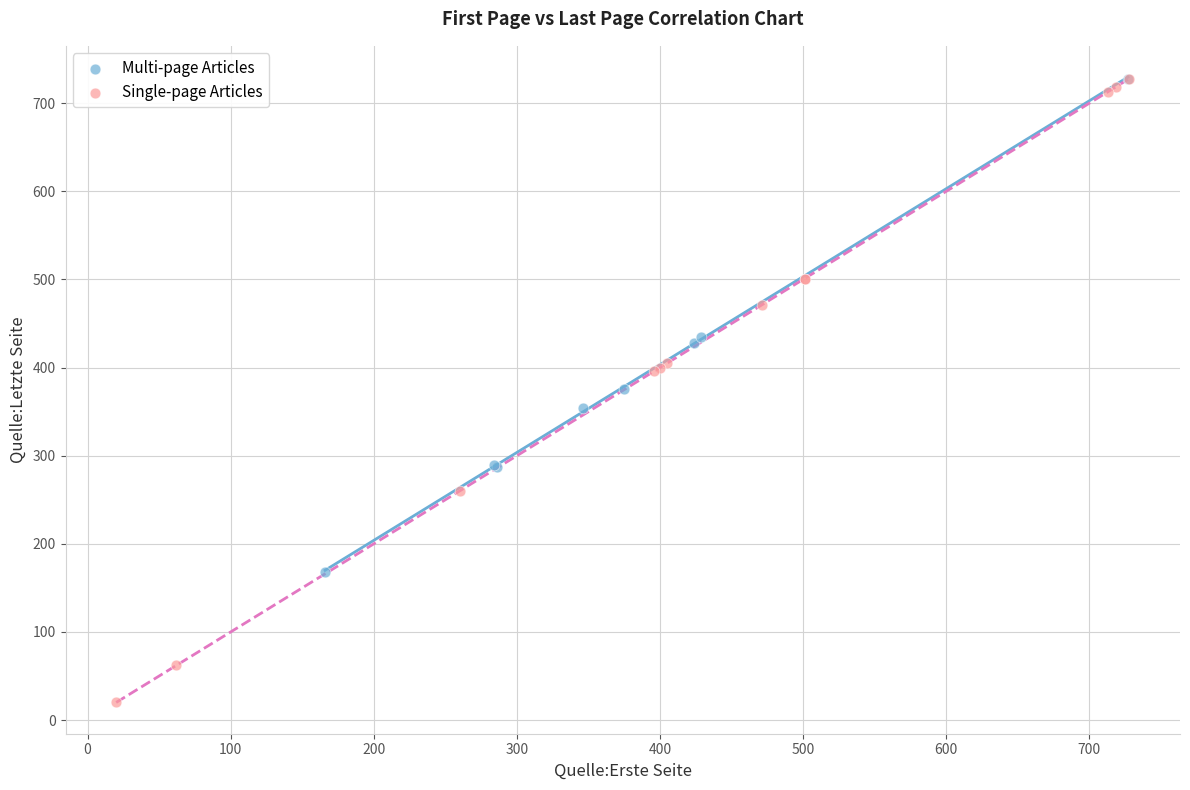

Which series has the widest spread of Y values?

Single-page Articles